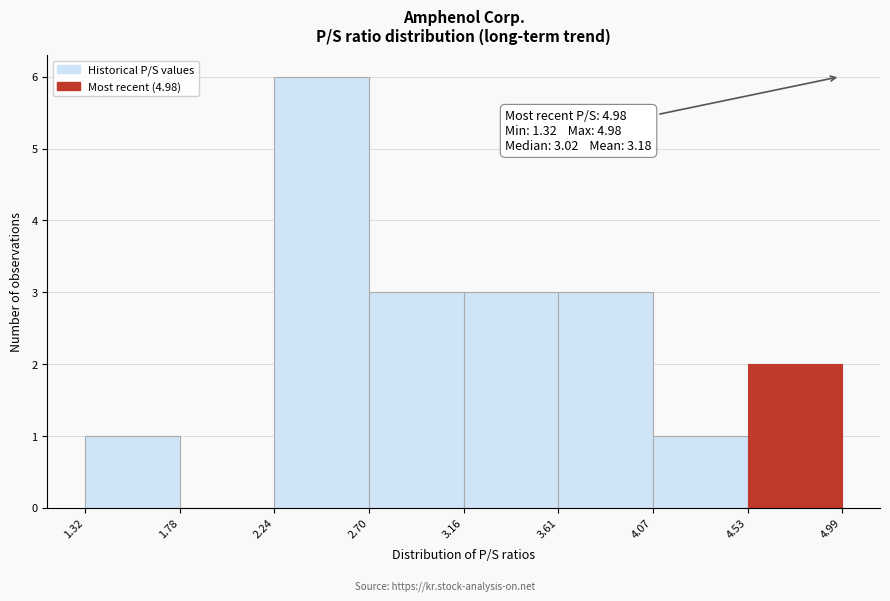

Which range on the x-axis has the tallest bar?

2.24 to 2.70